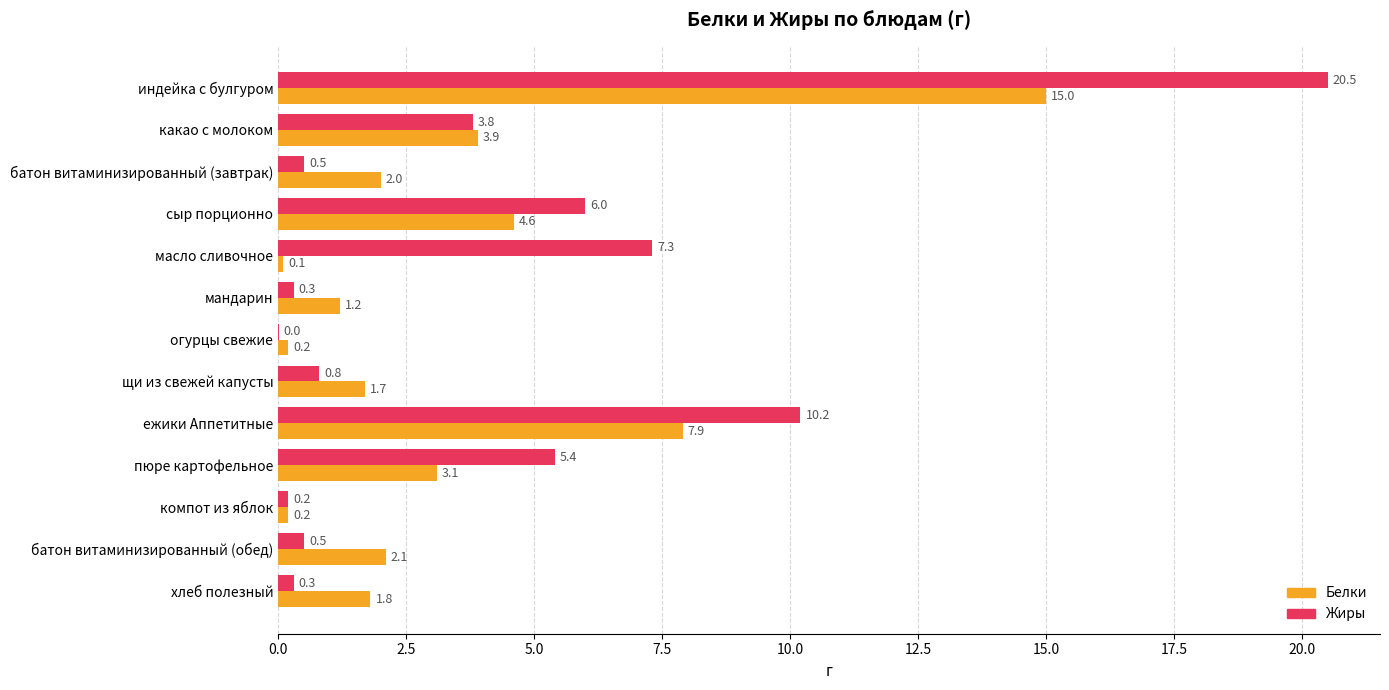

The value of Жиры at батон витаминизированный (обед) is 0.5. True or false?

True